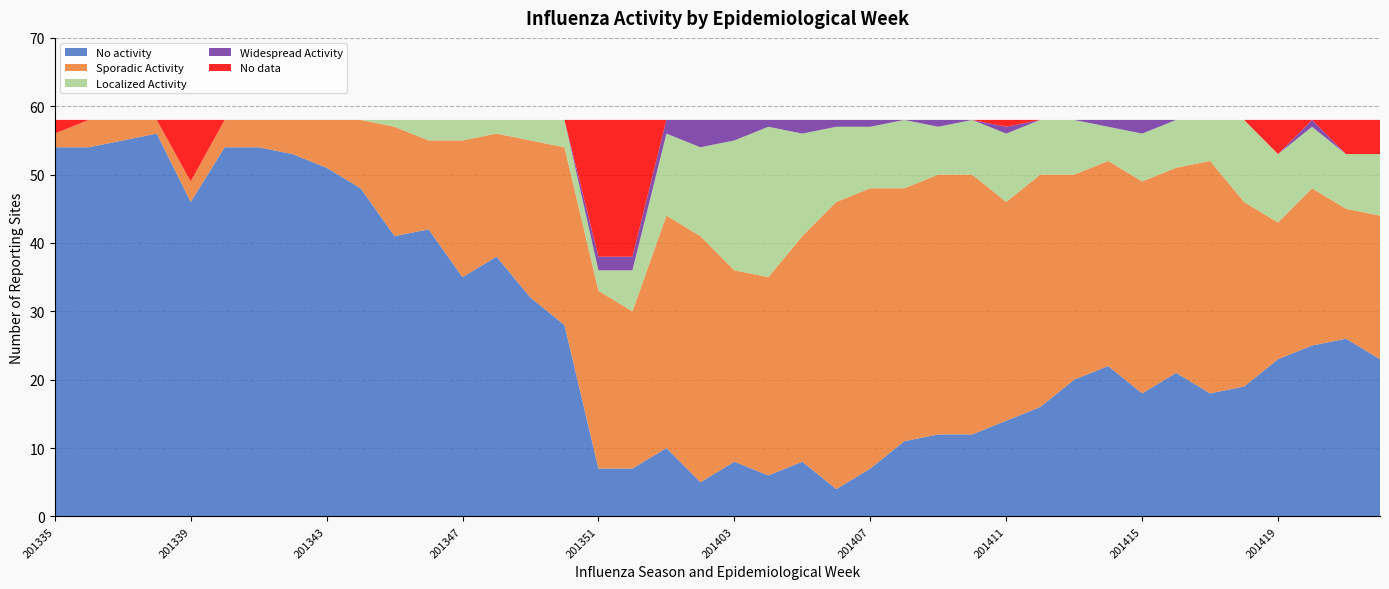

Reading left to right, transcribe all the data shown in this chart.

No activity: 54	54	55	56	46	54	54	53	51	48	41	42	35	38	32	28	7	7	10	5	8	6	8	4	7	11	12	12	14	16	20	22	18	21	18	19	23	25	26	23
Sporadic Activity: 2	4	3	2	3	4	4	5	7	10	16	13	20	18	23	26	26	23	34	36	28	29	33	42	41	37	38	38	32	34	30	30	31	30	34	27	20	23	19	21
Localized Activity: 0	0	0	0	0	0	0	0	0	0	1	3	3	2	3	4	3	6	12	13	19	22	15	11	9	10	7	8	10	8	8	5	7	7	6	12	10	9	8	9
No data: 2	0	0	0	9	0	0	0	0	0	0	0	0	0	0	0	20	20	0	0	0	0	0	0	0	0	0	0	1	0	0	0	0	0	0	0	5	0	5	5
Widespread Activity: 0	0	0	0	0	0	0	0	0	0	0	0	0	0	0	0	2	2	2	4	3	1	2	1	1	0	1	0	1	0	0	1	2	0	0	0	0	1	0	0